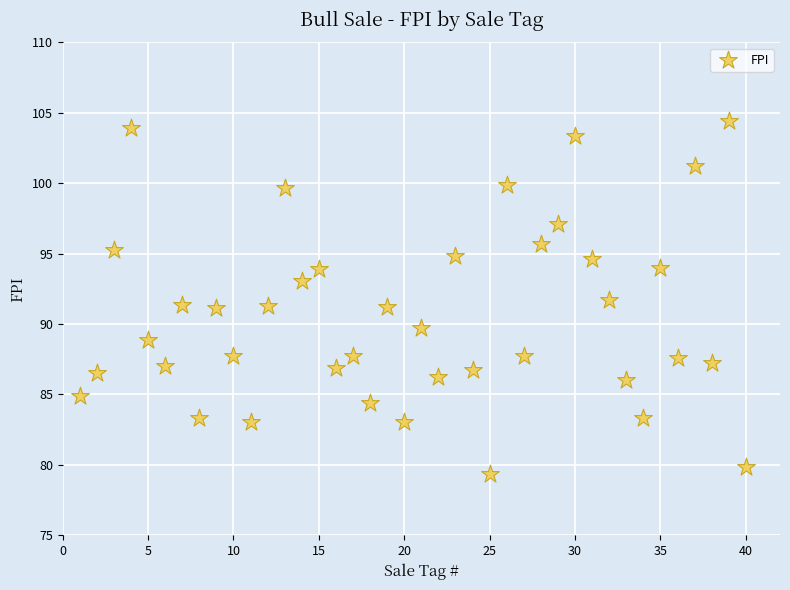

What is the range of Y values (max minus min)?

25.1